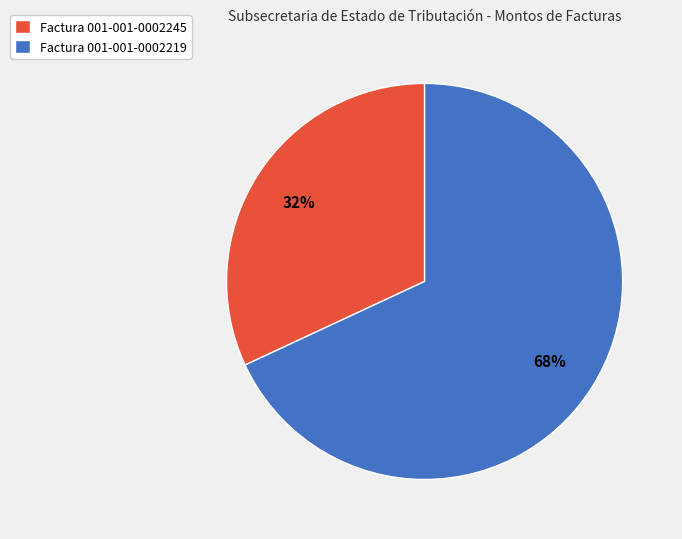

Do Factura 001-001-0002219 and Factura 001-001-0002245 together represent more than half of the pie?

Yes